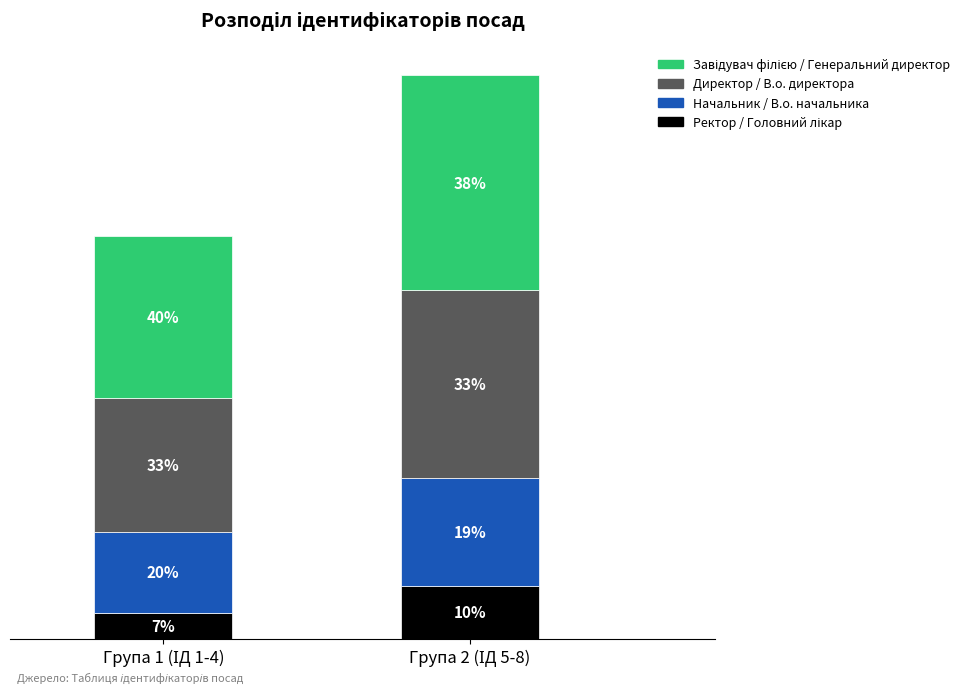

Does the chart contain any negative values?

No